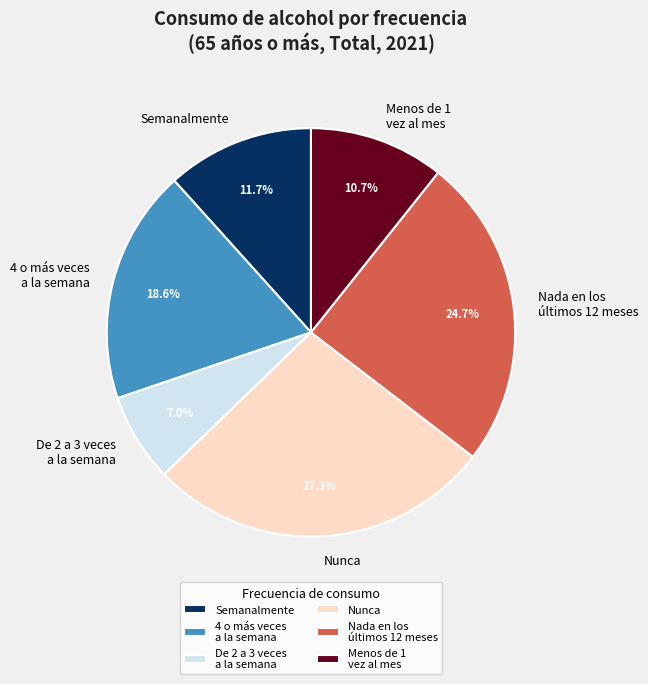

Rank the categories by value from lowest to highest.

De 2 a 3 veces a la semana, Menos de 1 vez al mes, Semanalmente, 4 o más veces a la semana, Nada en los últimos 12 meses, Nunca